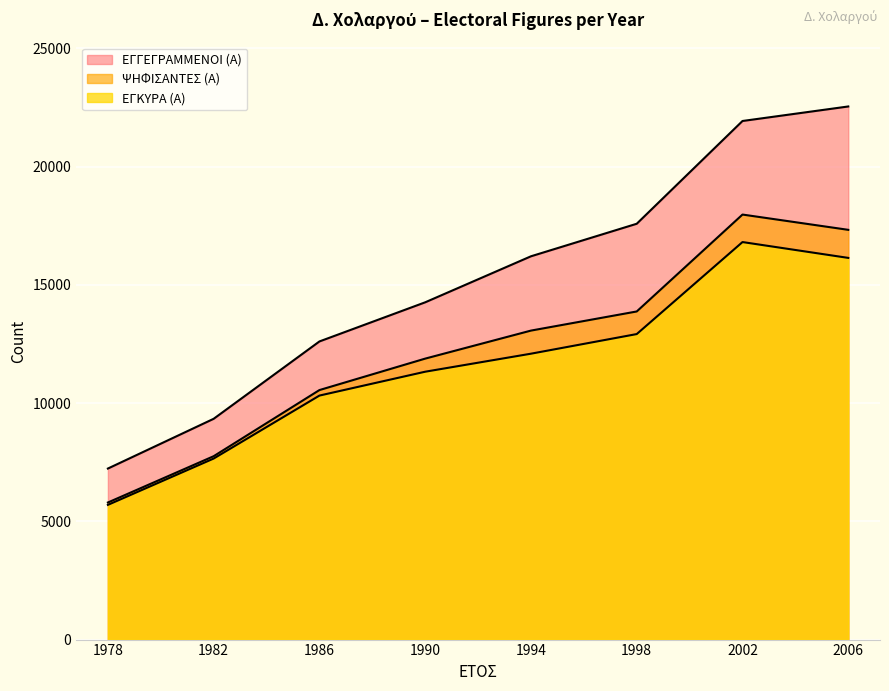

Rank the series by their maximum value, from lowest to highest.

ΕΓΚΥΡΑ (Α), ΨΗΦΙΣΑΝΤΕΣ (Α), ΕΓΓΕΓΡΑΜΜΕΝΟΙ (Α)